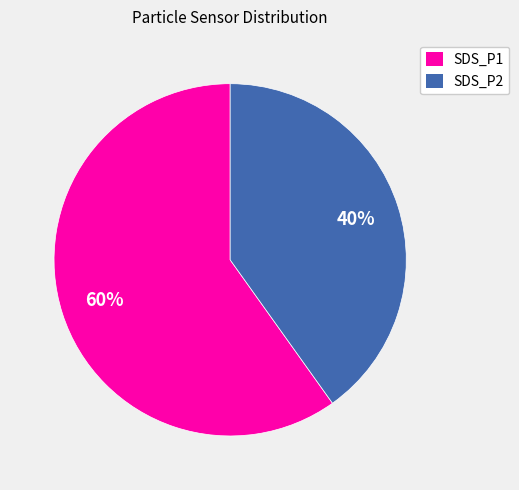

What is the smallest slice in the pie chart?

SDS_P2